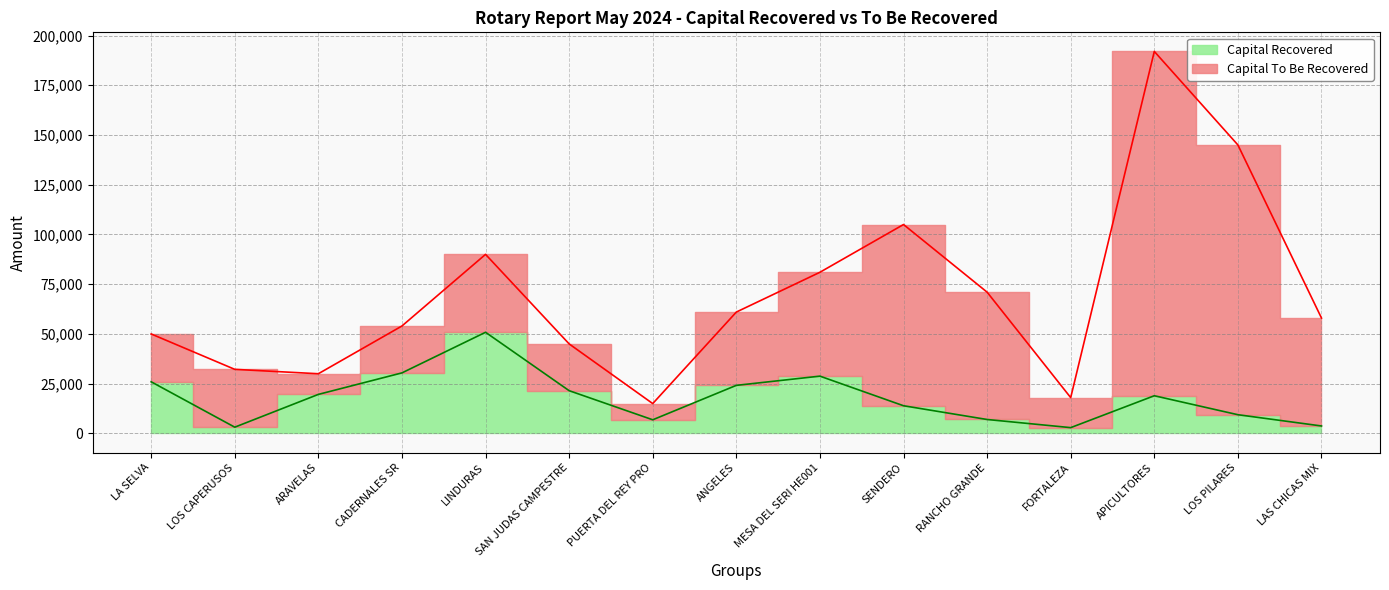

Count the number of categories in the chart.

15